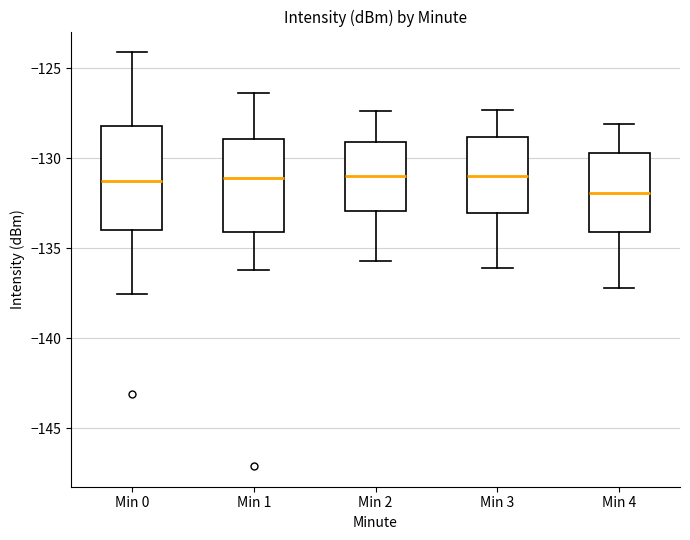

Reading left to right, read every box against the y-axis: the position of its median line, the range the box covers, and the ends of its whiskers. The values are not printed on the chart, so give them approximately, as read against the axis.

Min 0: median -131.5, box -134.0 to -128.0, whiskers -137.5 to -124.0
Min 1: median -131.0, box -134.0 to -129.0, whiskers -136.0 to -126.5
Min 2: median -131.0, box -133.0 to -129.0, whiskers -135.5 to -127.5
Min 3: median -131.0, box -133.0 to -129.0, whiskers -136.0 to -127.5
Min 4: median -132.0, box -134.0 to -129.5, whiskers -137.0 to -128.0